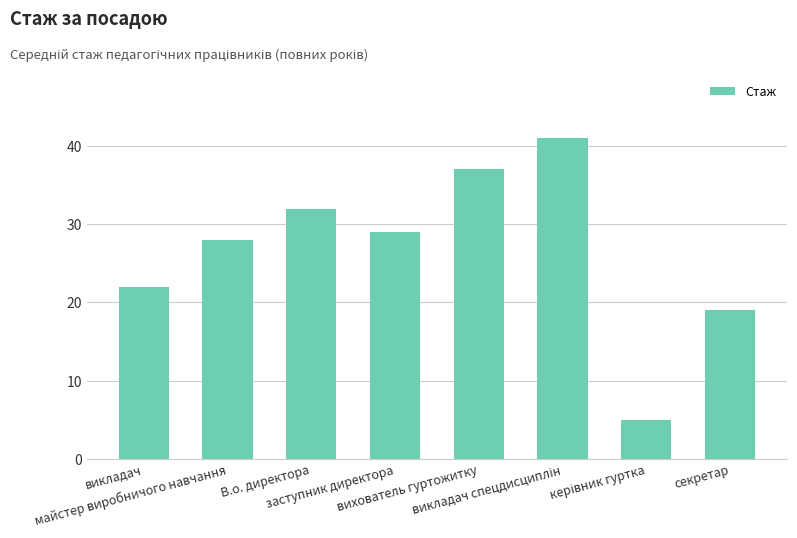

How many data points are less than 29?

4